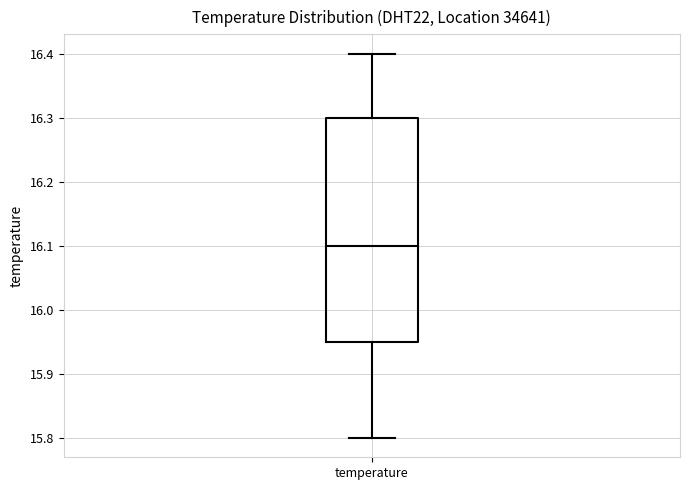

Transcribe this box plot: give where the median line is, the range the box spans, and where the two whiskers end, as read against the y-axis. The values are not printed on the chart, so give them approximately, as read against the axis.

median 16.10, box 15.95 to 16.30, whiskers 15.80 to 16.40